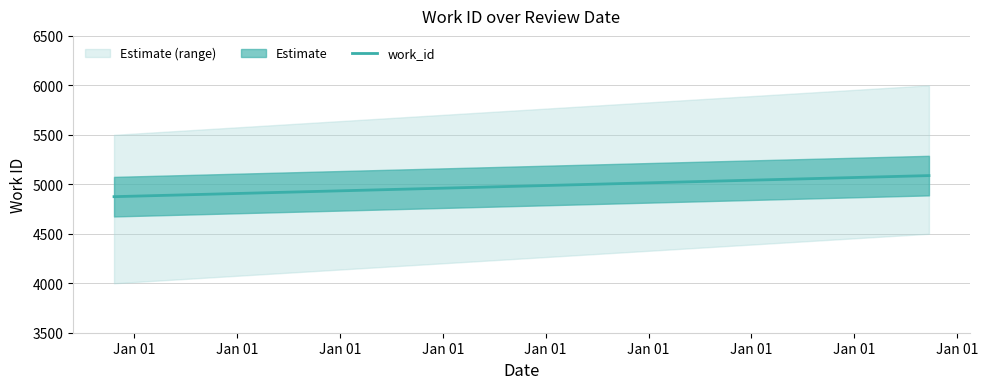

Read the value at Jan 01, to the nearest 50.

5100